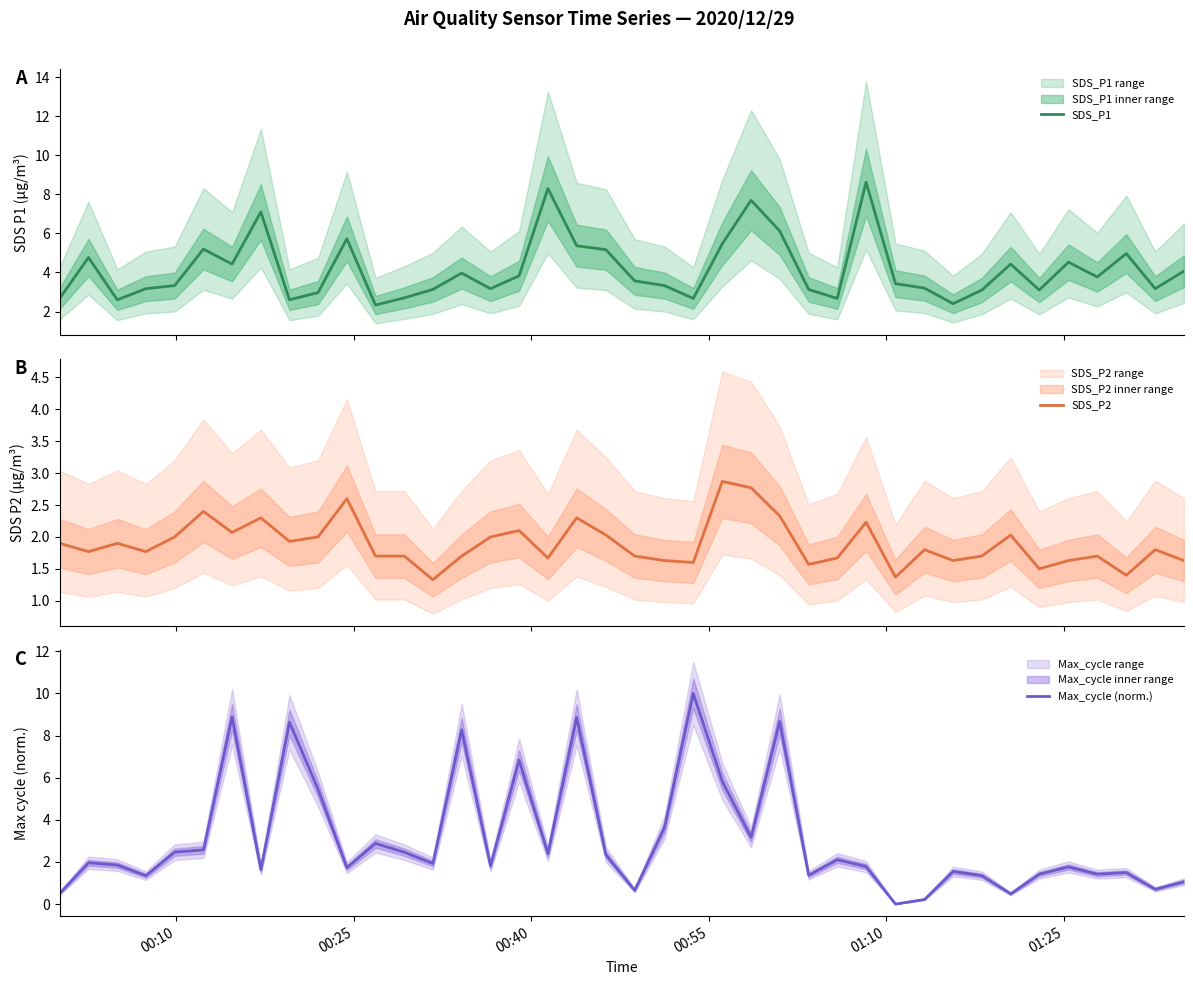

What is the difference between the second highest and second lowest values in the SDS_P2 series?

1.4